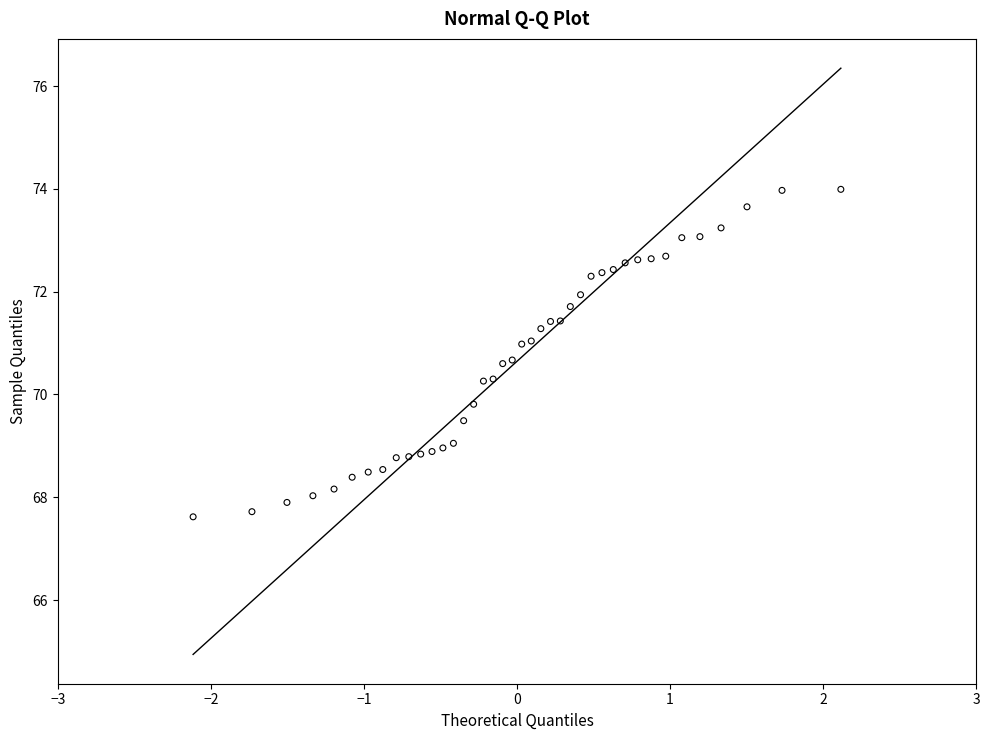

What is the range of Y values (max minus min)?

6.4